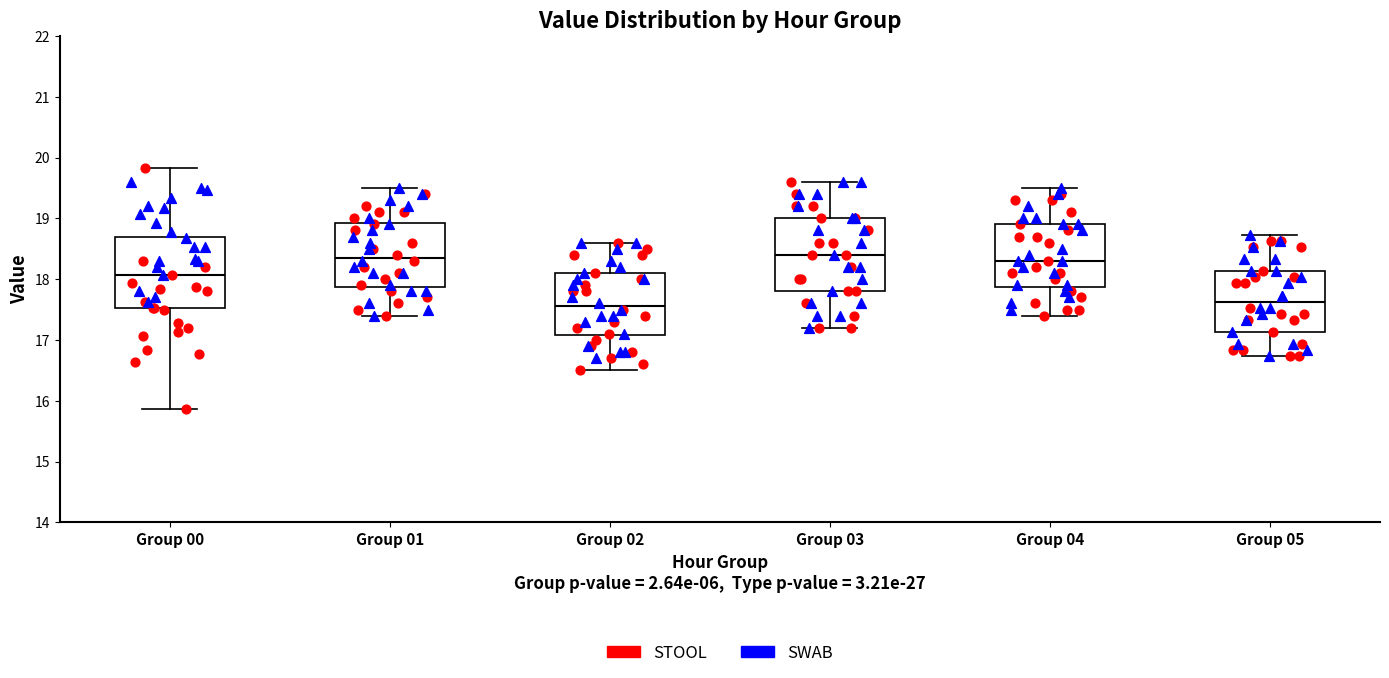

Reading left to right, read every box against the y-axis: the position of its median line, the range the box covers, and the ends of its whiskers. The values are not printed on the chart, so give them approximately, as read against the axis.

Group 00: median 18.1, box 17.5 to 18.7, whiskers 15.9 to 19.8
Group 01: median 18.4, box 17.9 to 18.9, whiskers 17.4 to 19.5
Group 02: median 17.6, box 17.1 to 18.1, whiskers 16.5 to 18.6
Group 03: median 18.4, box 17.8 to 19.0, whiskers 17.2 to 19.6
Group 04: median 18.3, box 17.9 to 18.9, whiskers 17.4 to 19.5
Group 05: median 17.6, box 17.1 to 18.1, whiskers 16.7 to 18.7